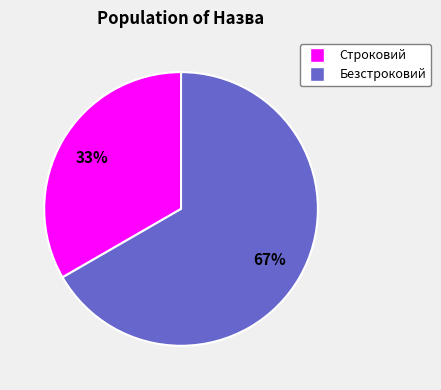

Do Безстроковий and Строковий together represent more than half of the pie?

Yes